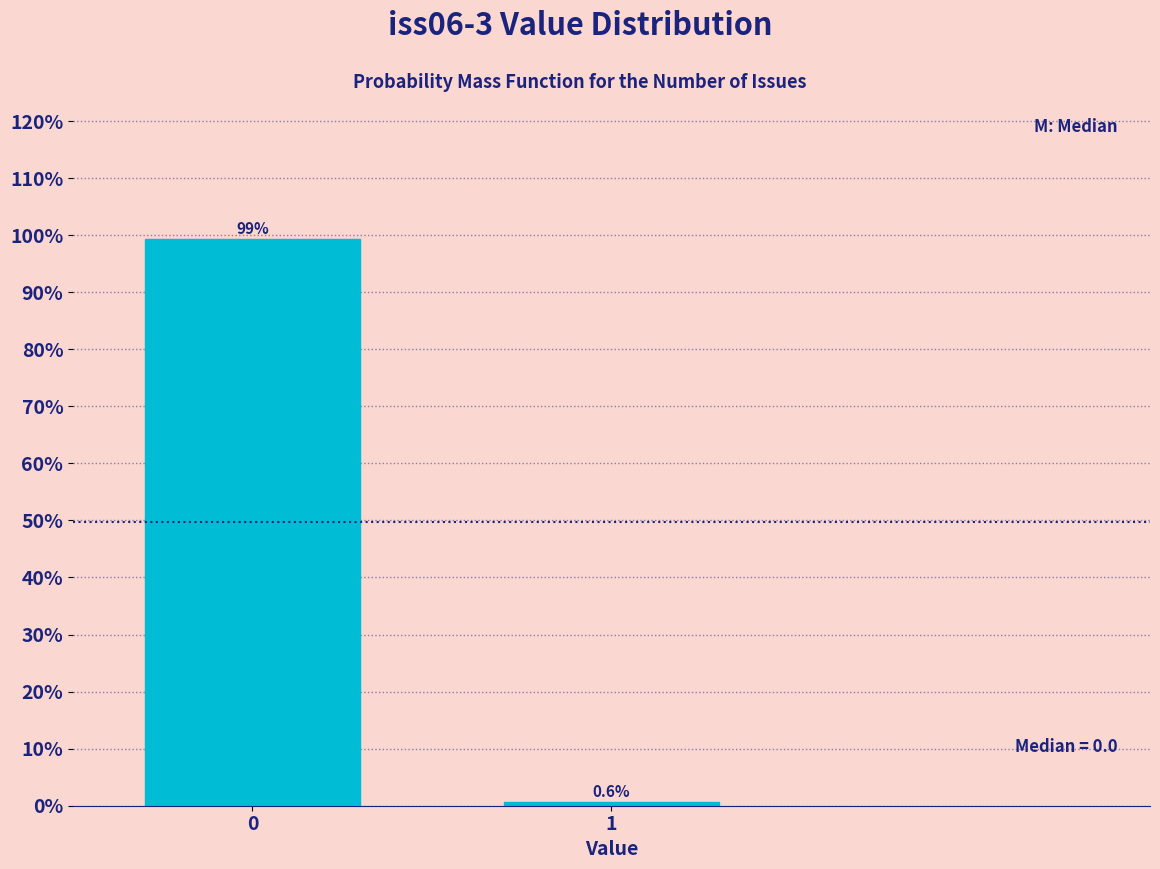

Reading left to right, list all the values displayed in this chart.

0=99.4	1=0.6